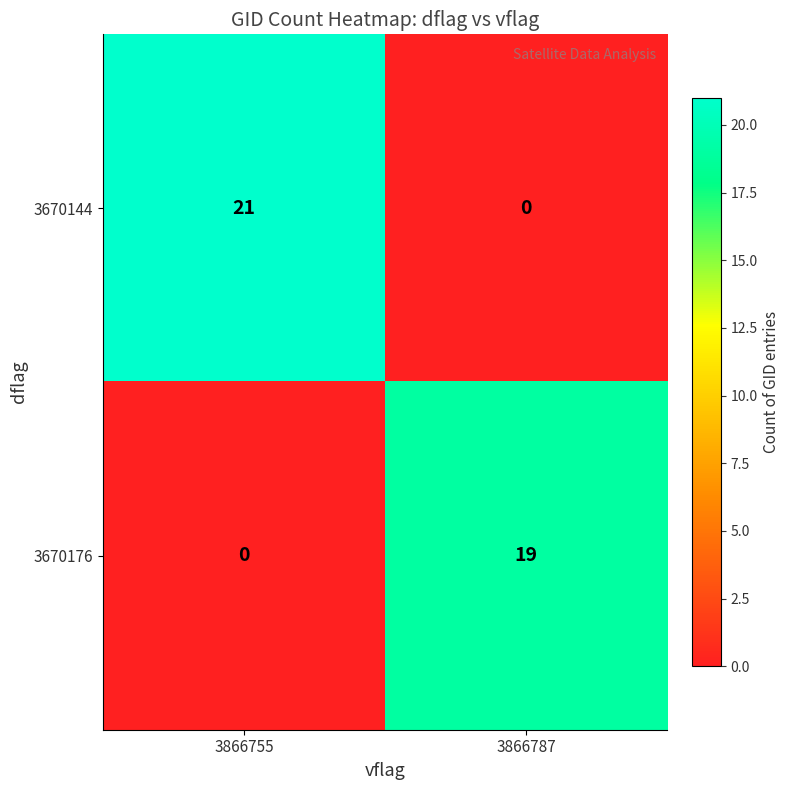

Reading right to left, extract all data points from this chart.

3670144: 0	21
3670176: 19	0